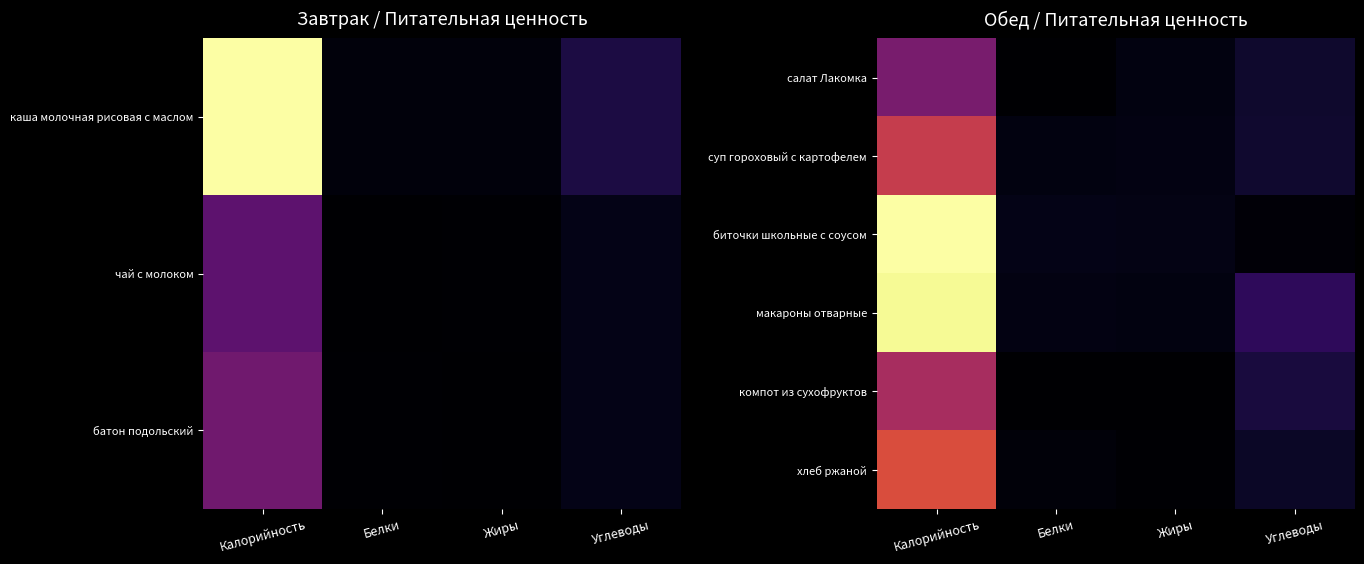

The value of суп гороховый с картофелем at Калорийность is 201. True or false?

False